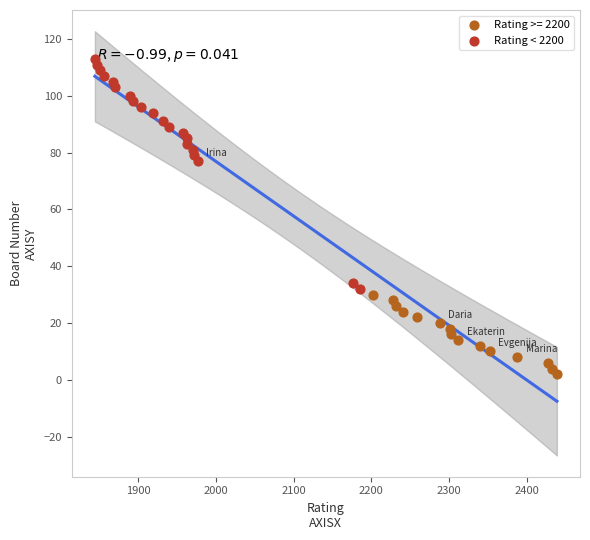

Which series has the largest Y range (max minus min)?

Rating < 2200